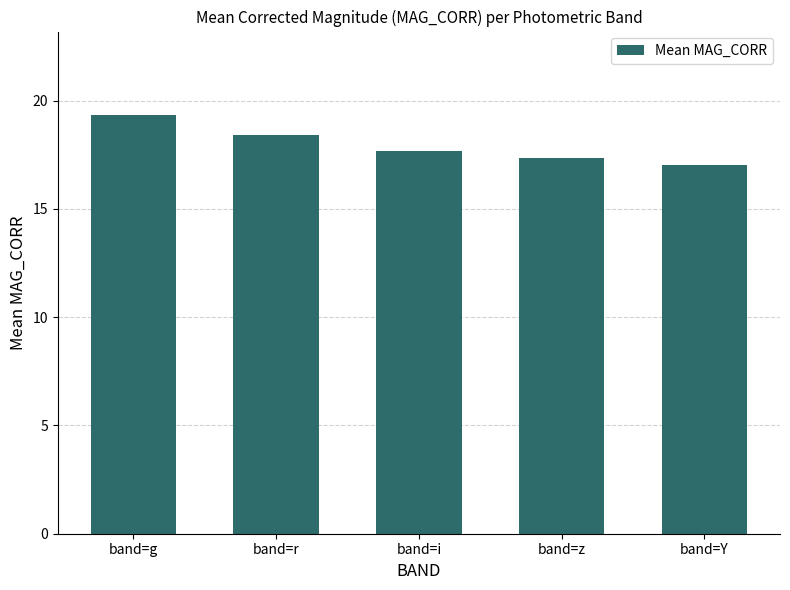

Does the chart contain any negative values?

No